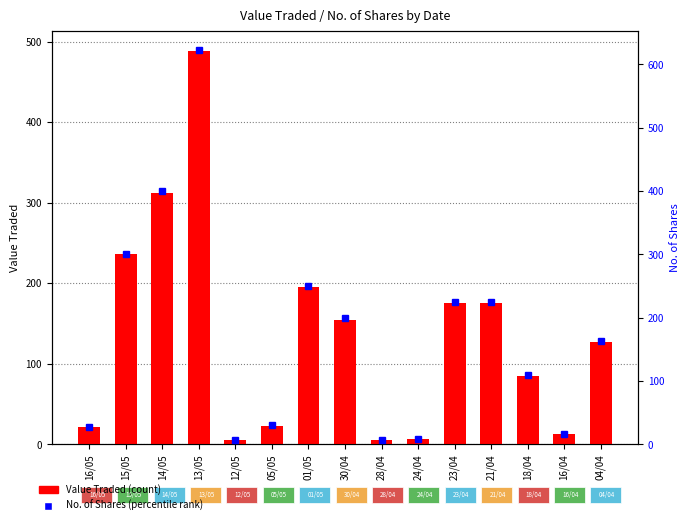

What is the spread (max minus min) of values at 05/05?

7